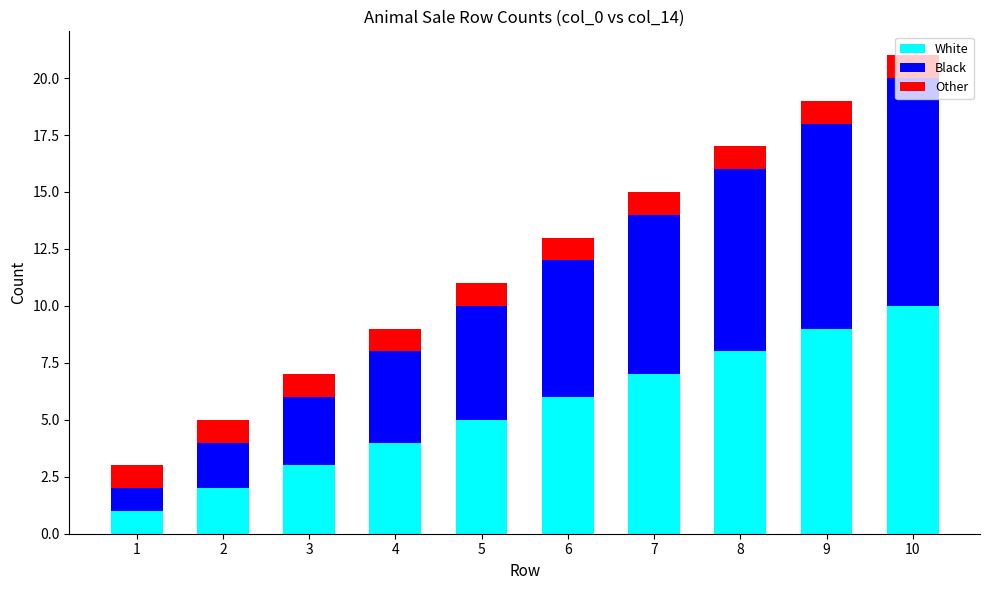

What is the highest value of the White series?

10